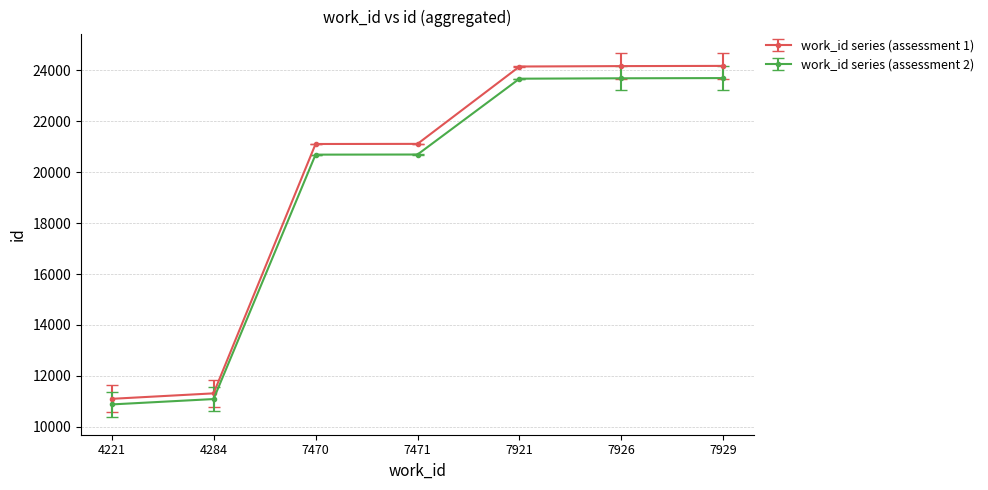

How many categories are shown in the chart?

7